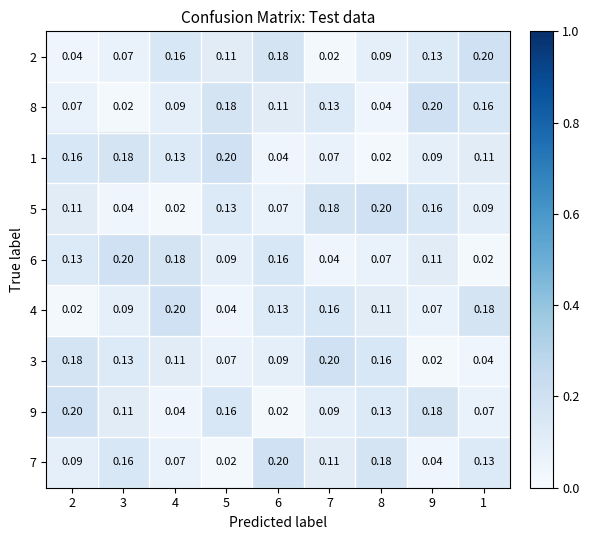

How many series are shown in this chart?

9